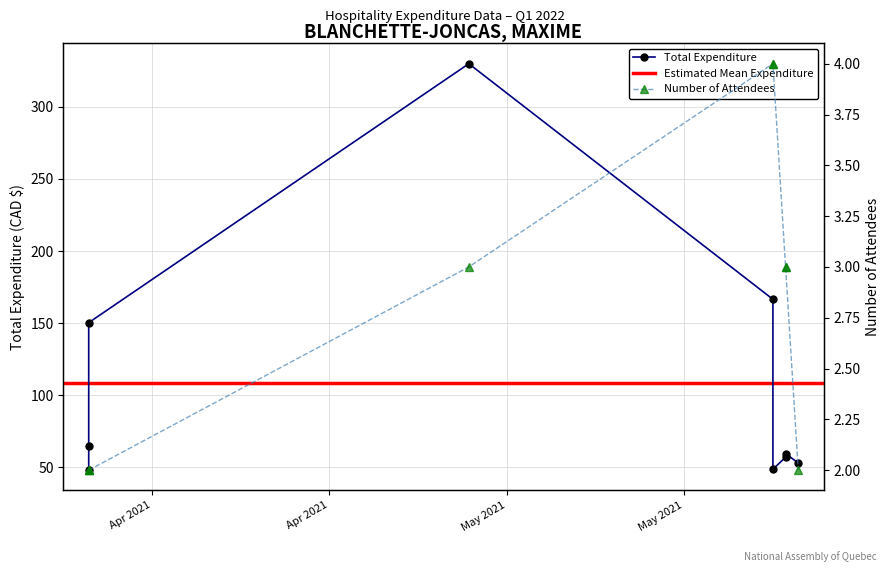

True or false: Attendees and Total Expenditure cross at least once.

False